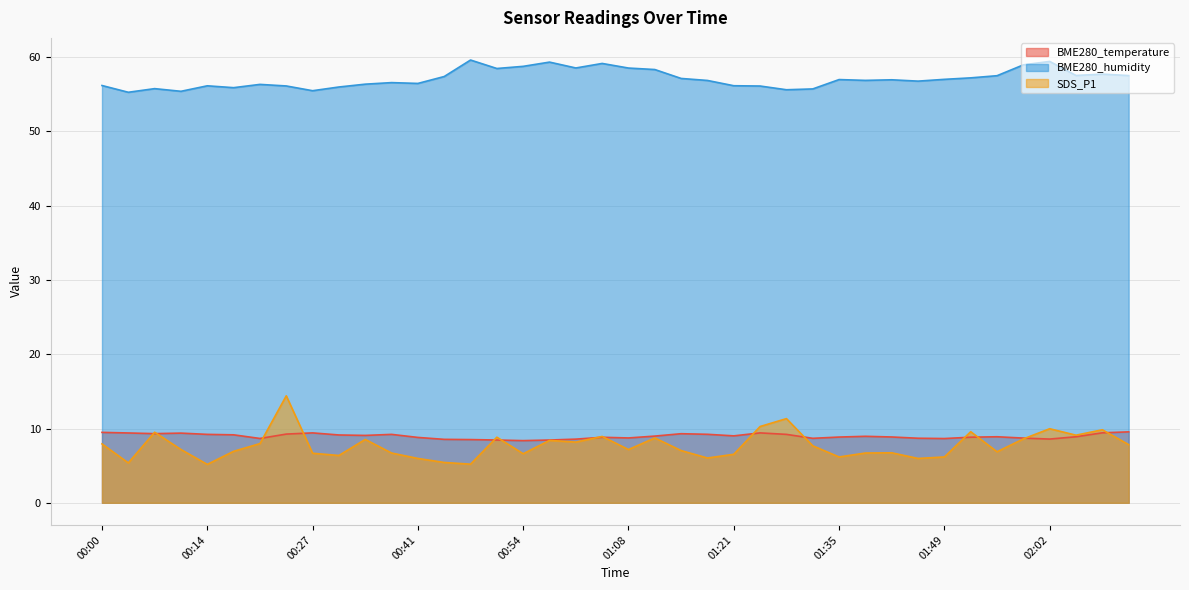

Reading left to right, transcribe all the data shown in this chart.

BME280_temperature: 00:00=9.5	00:03=9.4	00:07=9.3	00:10=9.4	00:14=9.2	00:17=9.2	00:20=8.7	00:24=9.2	00:27=9.4	00:31=9.1	00:34=9.1	00:37=9.2	00:41=8.8	00:44=8.5	00:47=8.5	00:51=8.4	00:54=8.4	00:58=8.4	01:01=8.6	01:04=8.8	01:08=8.7	01:11=9.0	01:14=9.3	01:18=9.2	01:21=9.0	01:25=9.4	01:28=9.2	01:31=8.7	01:35=8.8	01:38=8.9	01:42=8.9	01:45=8.7	01:49=8.7	01:52=8.8	01:55=8.9	01:59=8.7	02:02=8.6	02:06=8.9	02:09=9.4	02:12=9.6
BME280_humidity: 00:00=56.2	00:03=55.3	00:07=55.8	00:10=55.4	00:14=56.1	00:17=55.9	00:20=56.3	00:24=56.1	00:27=55.5	00:31=56.0	00:34=56.4	00:37=56.6	00:41=56.5	00:44=57.4	00:47=59.6	00:51=58.5	00:54=58.8	00:58=59.3	01:01=58.5	01:04=59.1	01:08=58.5	01:11=58.3	01:14=57.1	01:18=56.9	01:21=56.1	01:25=56.1	01:28=55.6	01:31=55.7	01:35=57.0	01:38=56.9	01:42=56.9	01:45=56.8	01:49=57.0	01:52=57.2	01:55=57.5	01:59=59.0	02:02=59.4	02:06=57.5	02:09=57.7	02:12=57.5
SDS_P1: 00:00=7.9	00:03=5.4	00:07=9.5	00:10=7.2	00:14=5.2	00:17=6.9	00:20=8.0	00:24=14.4	00:27=6.7	00:31=6.4	00:34=8.5	00:37=6.7	00:41=6.0	00:44=5.4	00:47=5.2	00:51=8.8	00:54=6.6	00:58=8.4	01:01=8.2	01:04=8.9	01:08=7.2	01:11=8.7	01:14=7.0	01:18=6.0	01:21=6.5	01:25=10.3	01:28=11.3	01:31=7.7	01:35=6.2	01:38=6.7	01:42=6.7	01:45=6.0	01:49=6.2	01:52=9.6	01:55=6.9	01:59=8.6	02:02=10.0	02:06=9.1	02:09=9.8	02:12=7.8